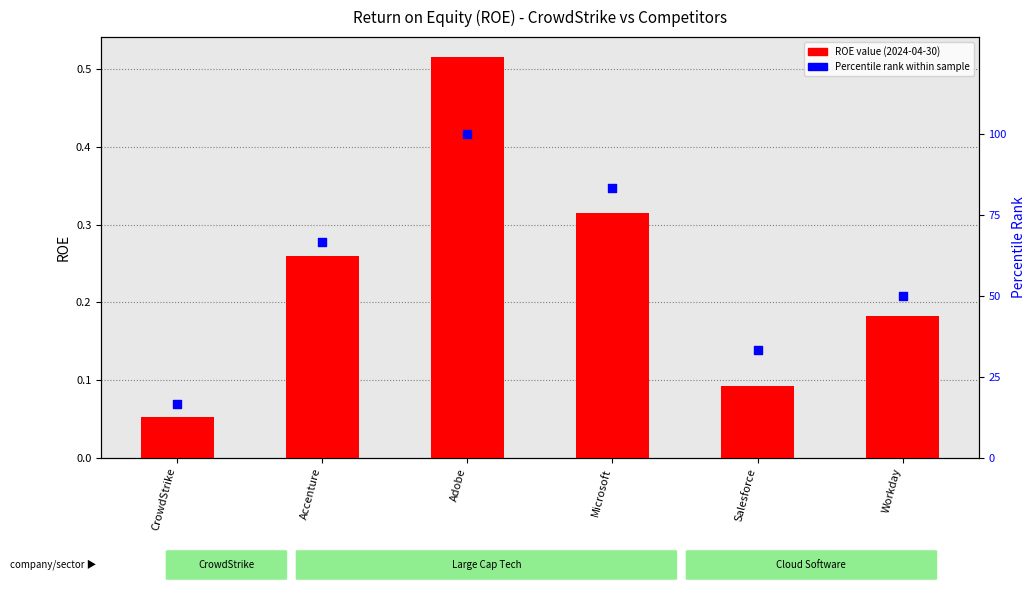

What are all the series names shown in the legend?

ROE value, Percentile rank within sample